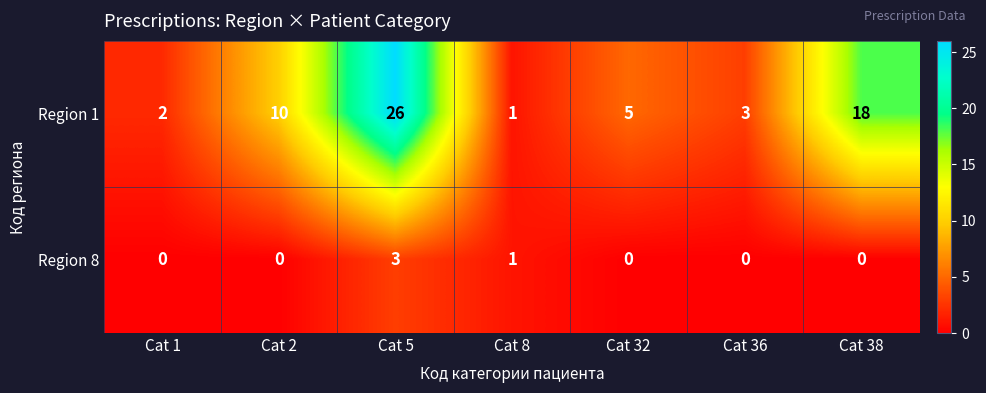

At how many categories does at least one series exceed 17?

2